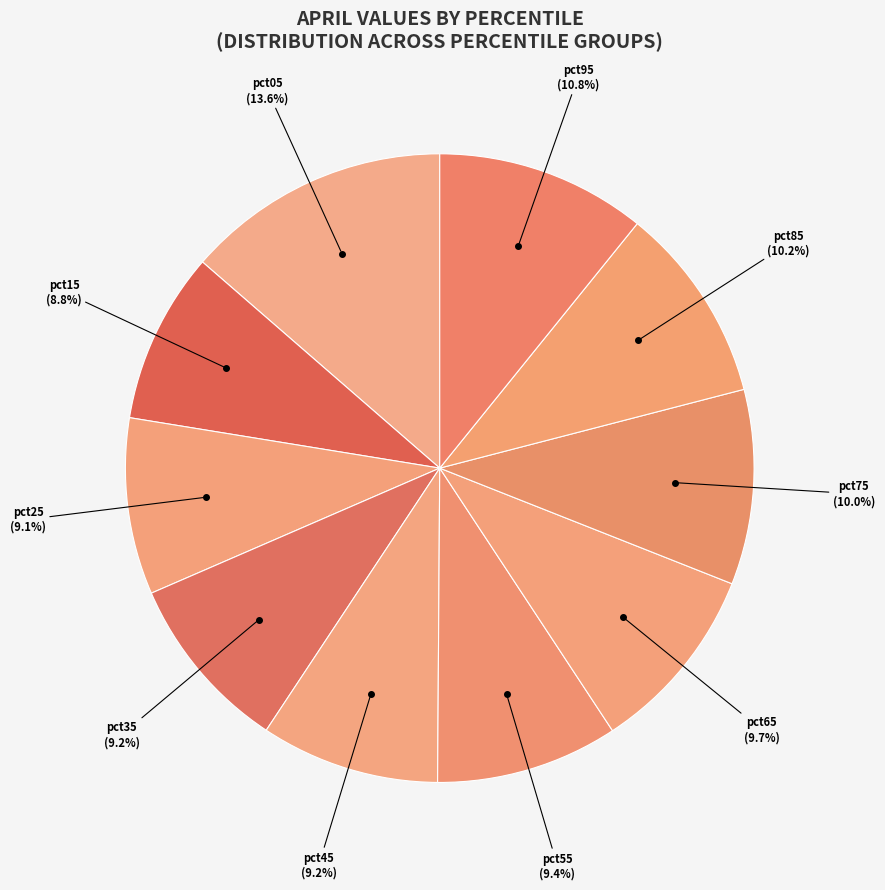

Is there a majority slice in this chart?

No